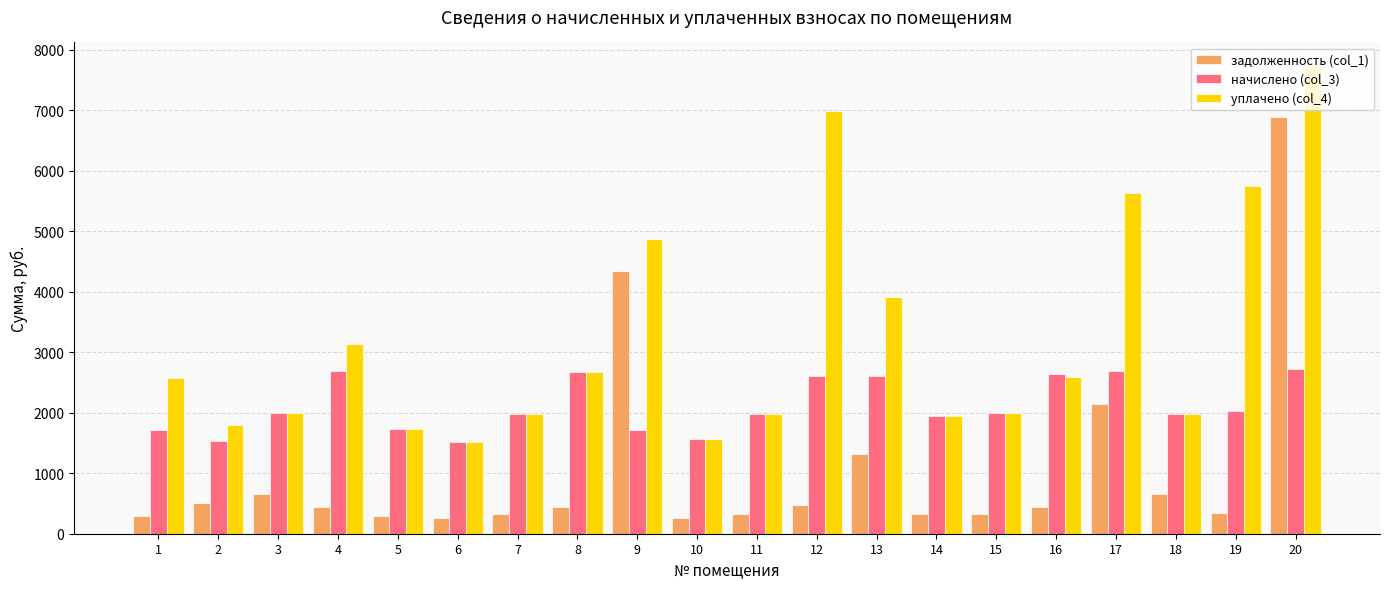

The уплачено (col_4) series shows 1734.7 at 5. True or false?

True